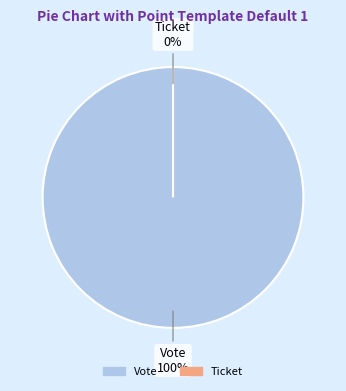

How many slices are in this pie chart?

2